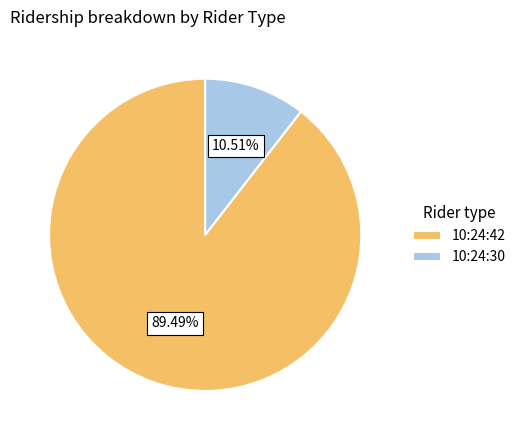

Does any single category account for the majority?

Yes